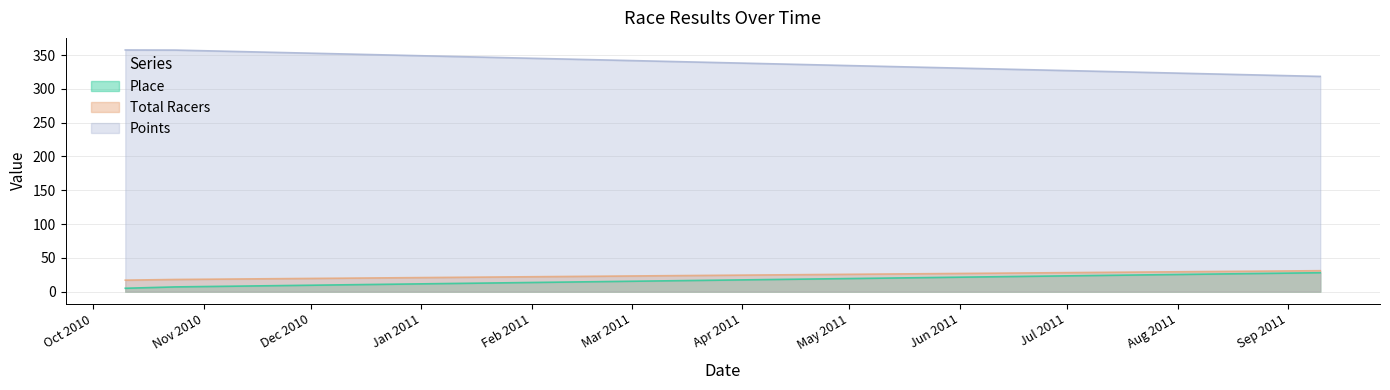

Is the value of Total Racers at 2010-10-10 greater than the value of Points at 2010-10-24?

No